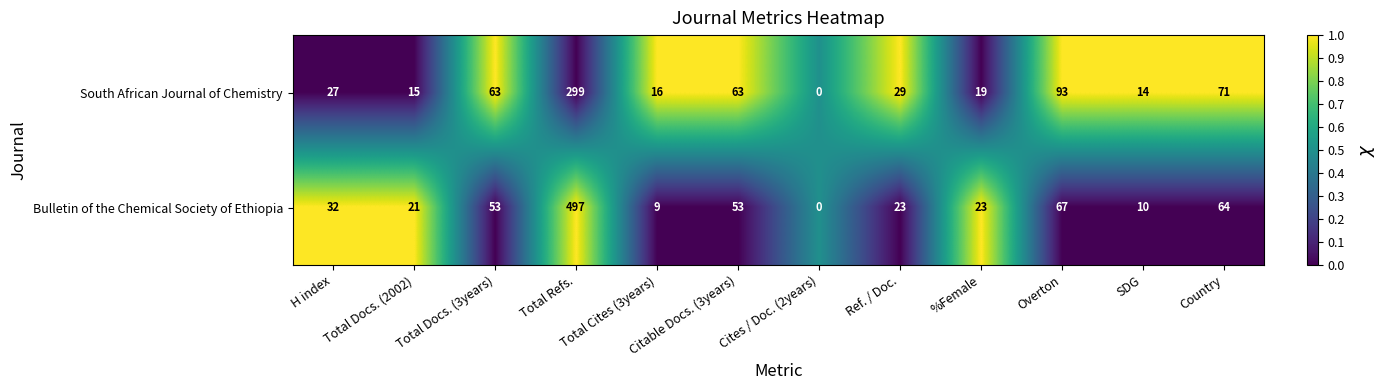

How many series are shown in this chart?

2